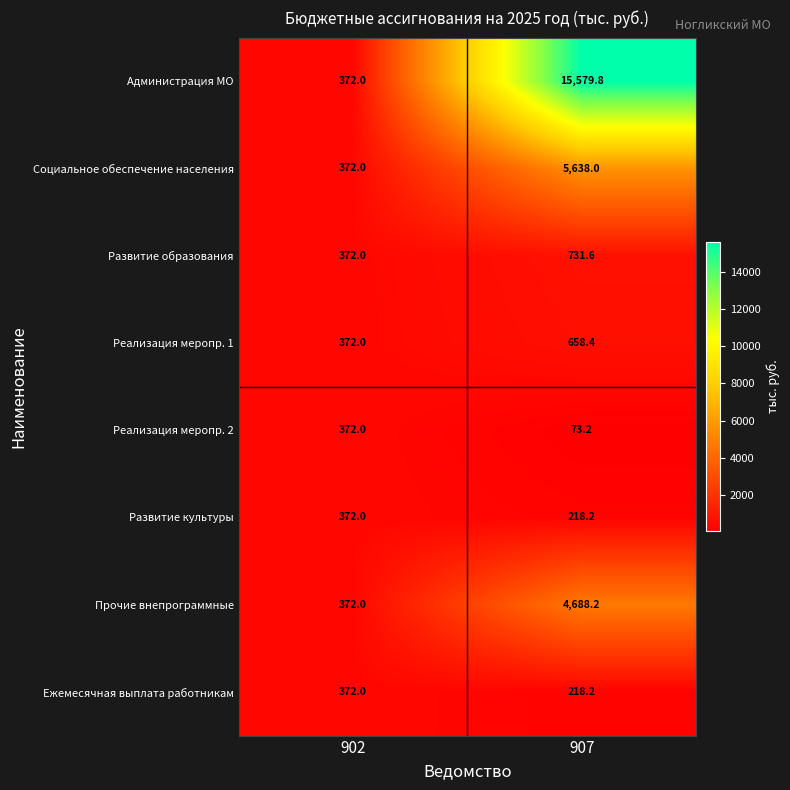

Where does the Развитие образования series first go above 731?

907